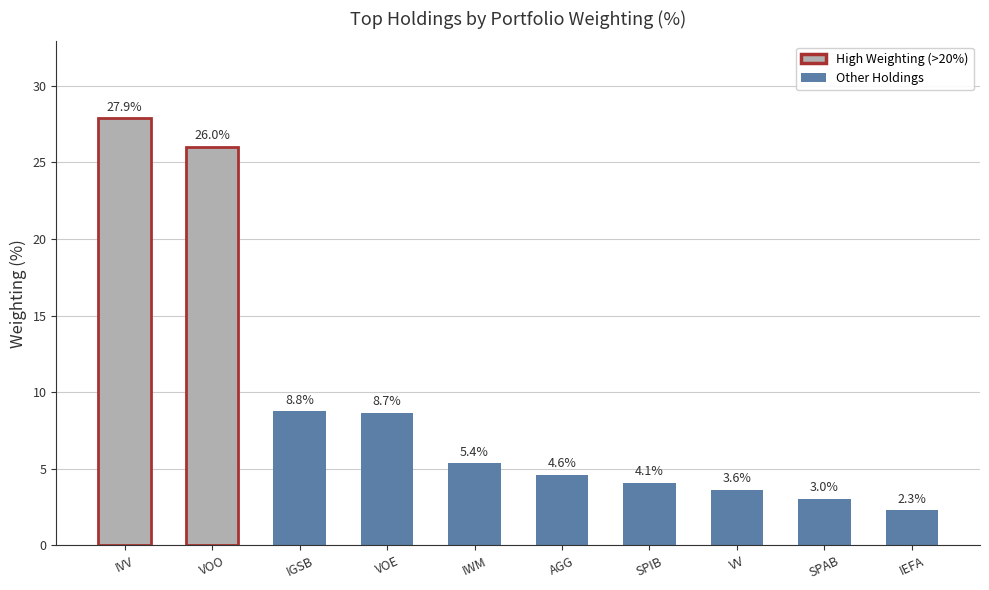

List the labels in order of value, largest first.

IVV, VOO, IGSB, VOE, IWM, AGG, SPIB, VV, SPAB, IEFA